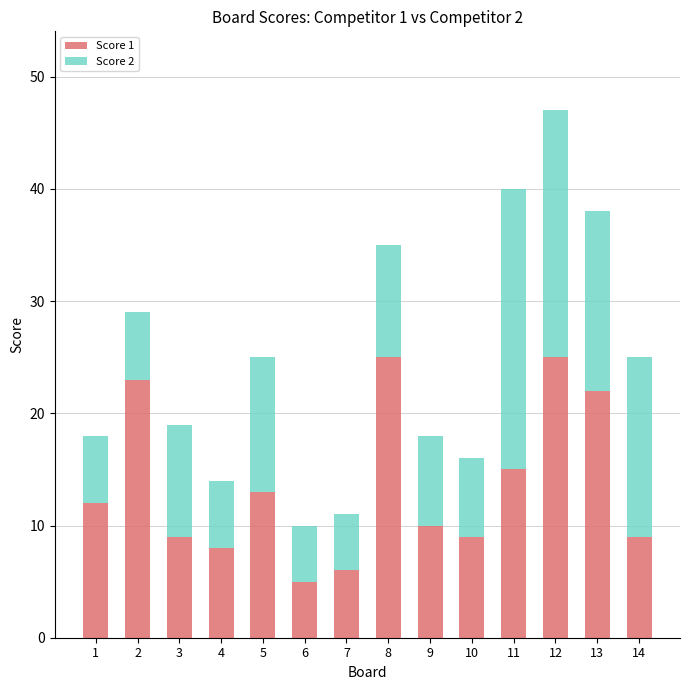

Reading right to left, what are the values for Score 1?

9	22	25	15	9	10	25	6	5	13	8	9	23	12